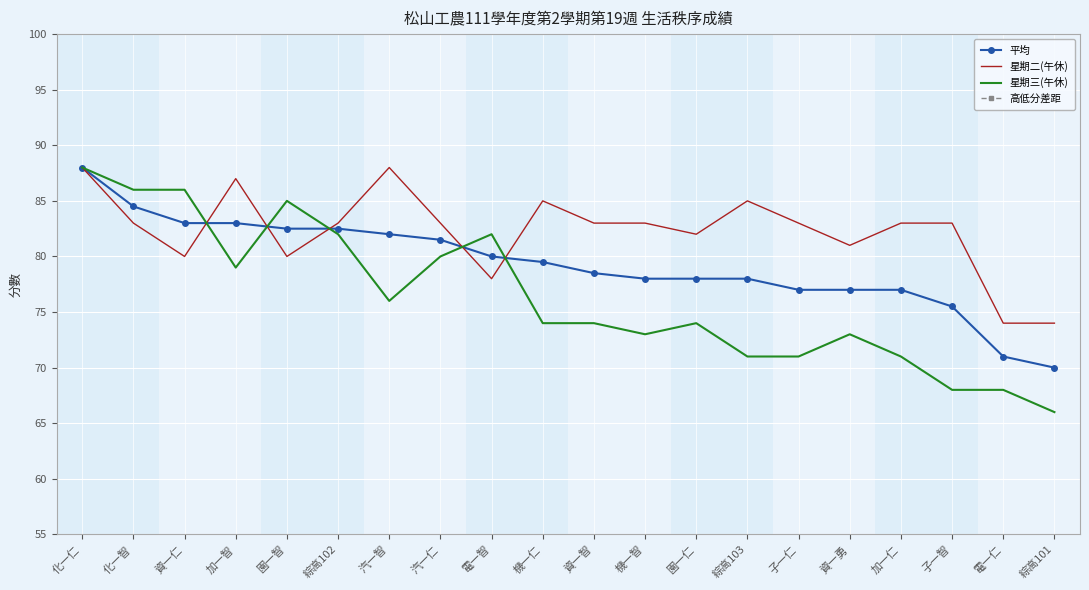

True or false: 星期三(午休) and 高低分差距 intersect in this chart.

False